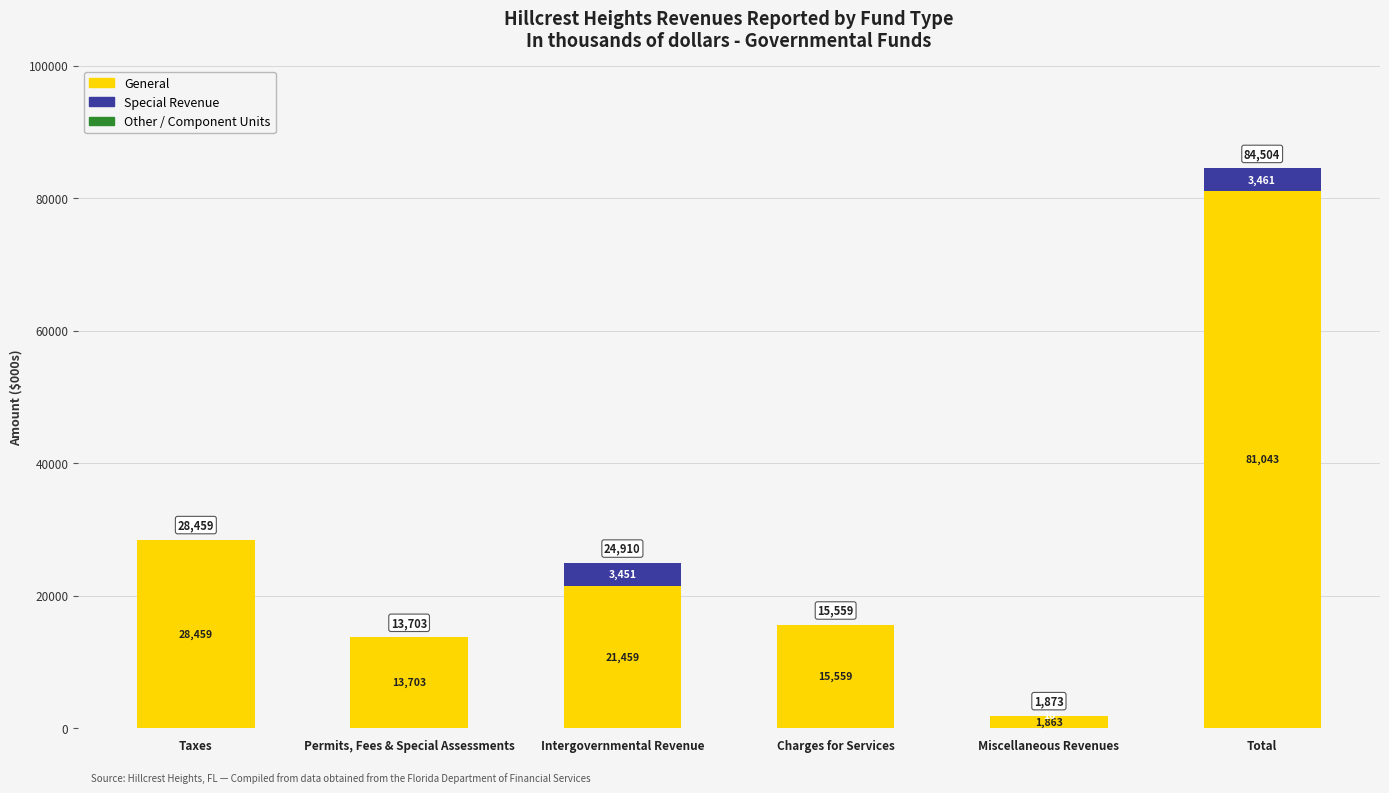

Read the General value at Charges for Services, to the nearest 50.

15550